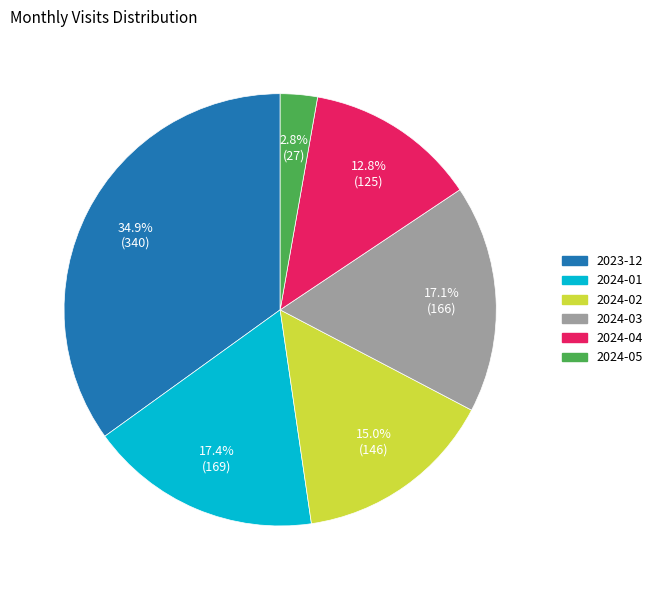

To the nearest percent, what percentage of the pie is 2024-01?

17%